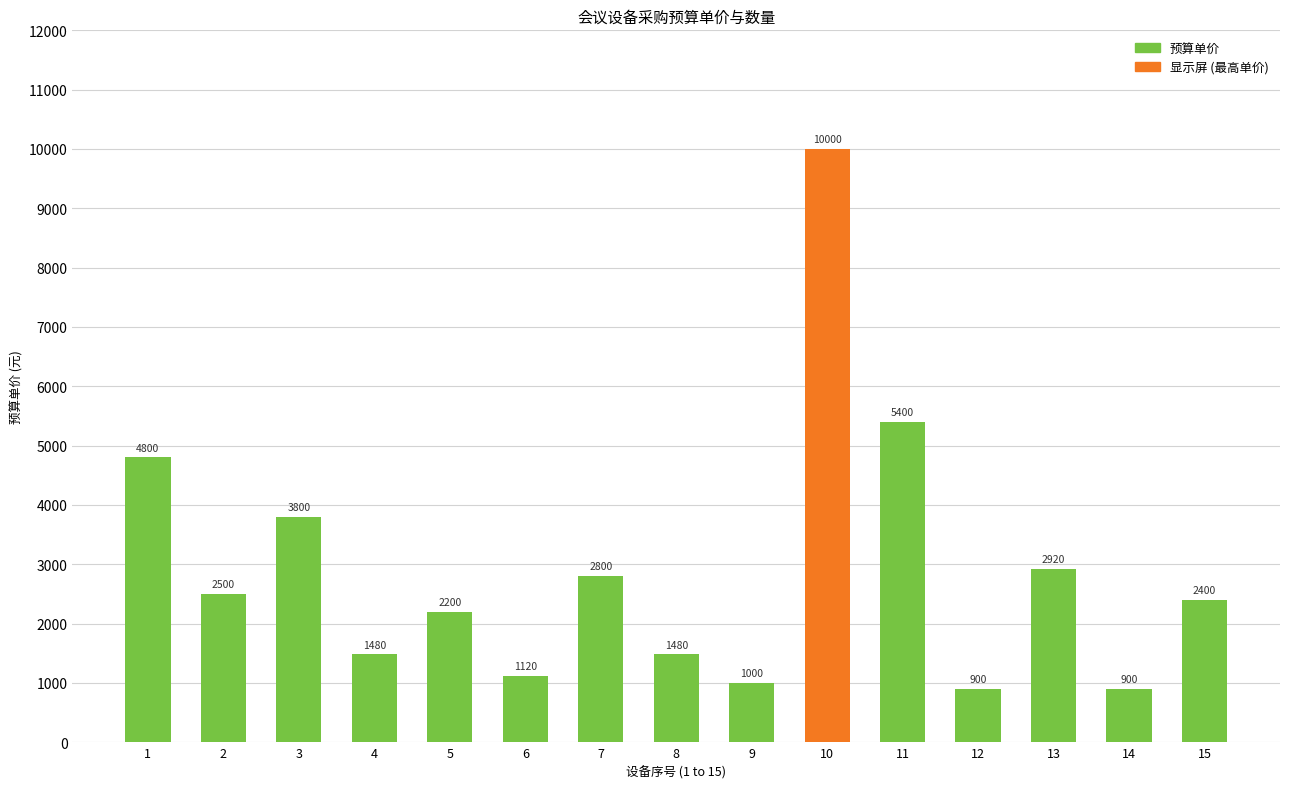

What is the average value?

2913